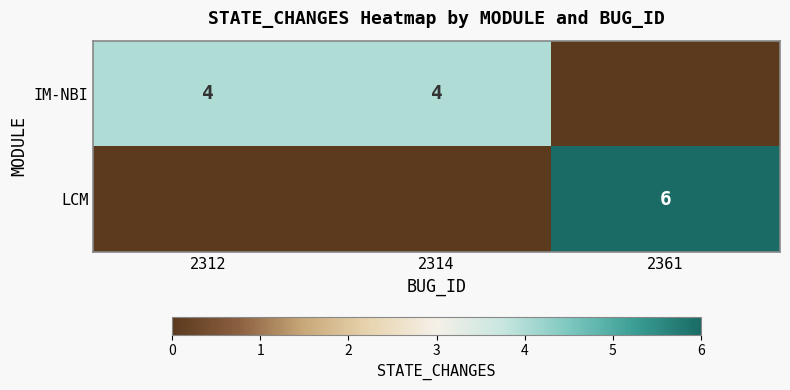

The value of LCM at 2361 is 6. True or false?

True